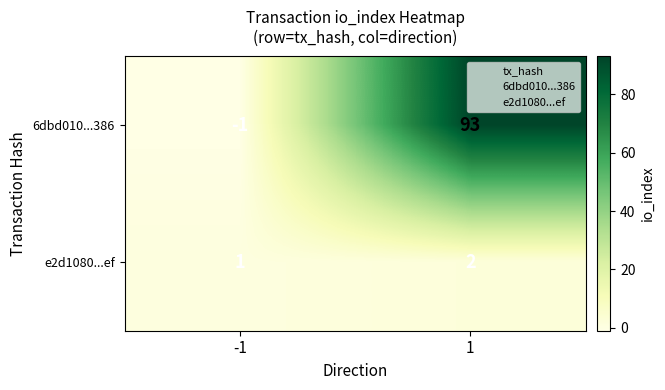

List the labels in order of 6dbd010...386 value, largest first.

1, -1